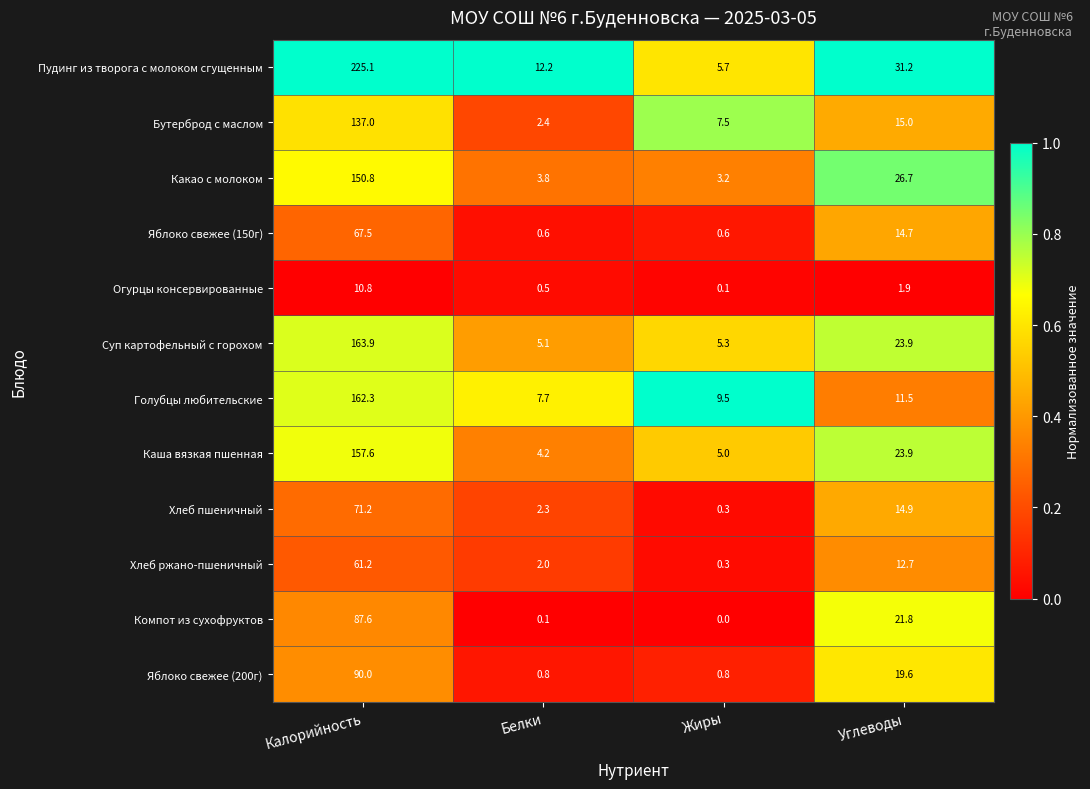

At which category is the sum across all series the highest?

Калорийность